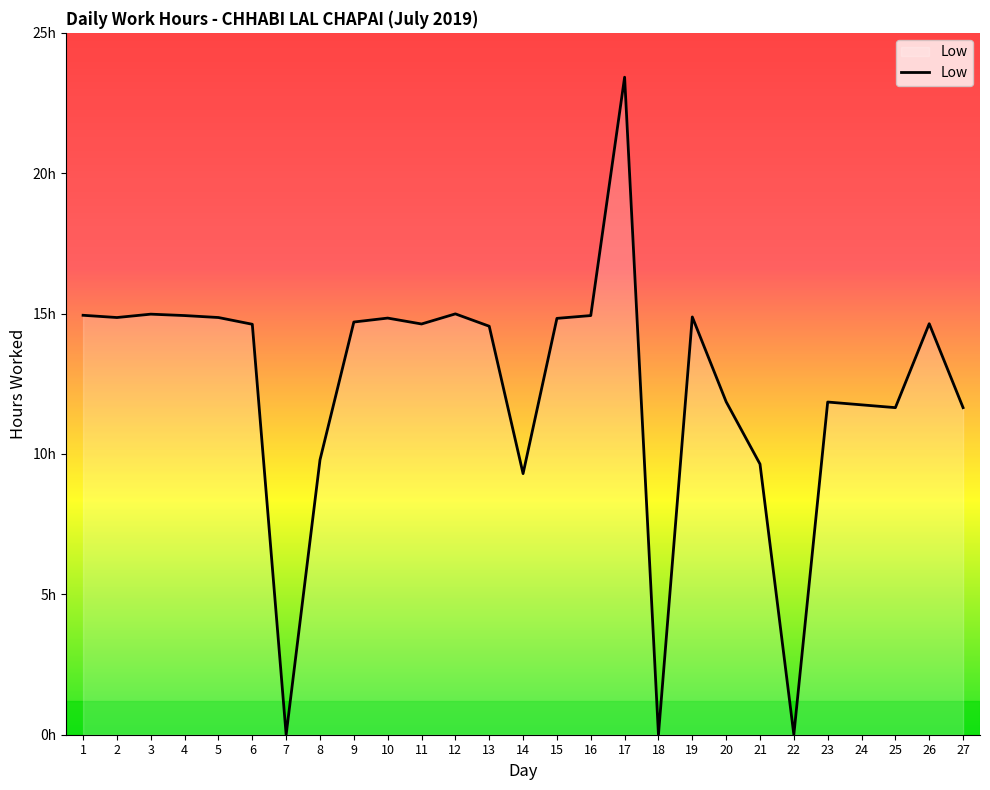

Rank the categories by value from lowest to highest.

7, 18, 22, 14, 21, 8, 25, 27, 24, 23, 20, 13, 6, 11, 26, 9, 15, 10, 2, 5, 19, 4, 16, 1, 3, 12, 17